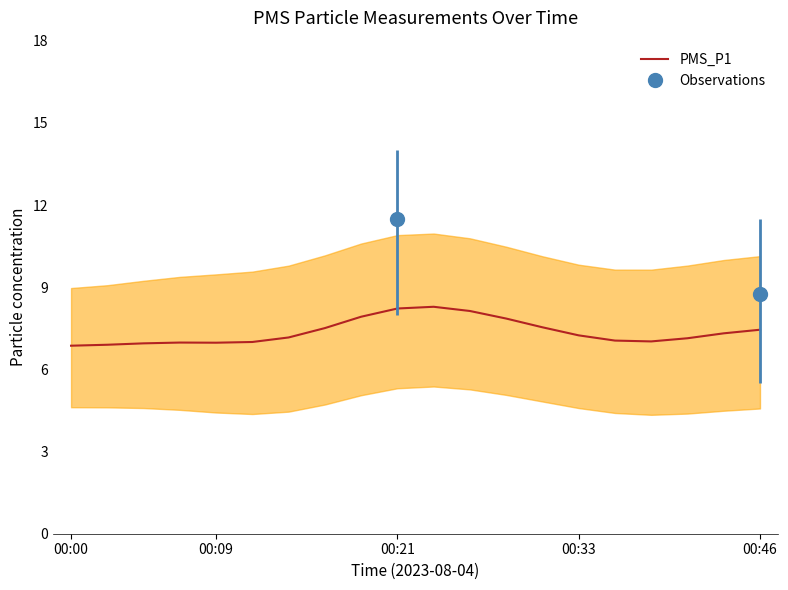

Approximately how many times larger is the value at 7 compared to 16?

1.1